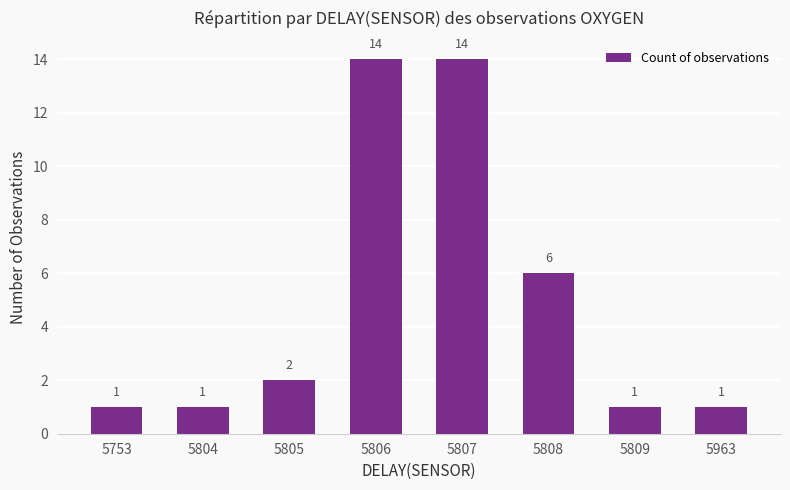

What is the difference between the second highest and minimum values?

13